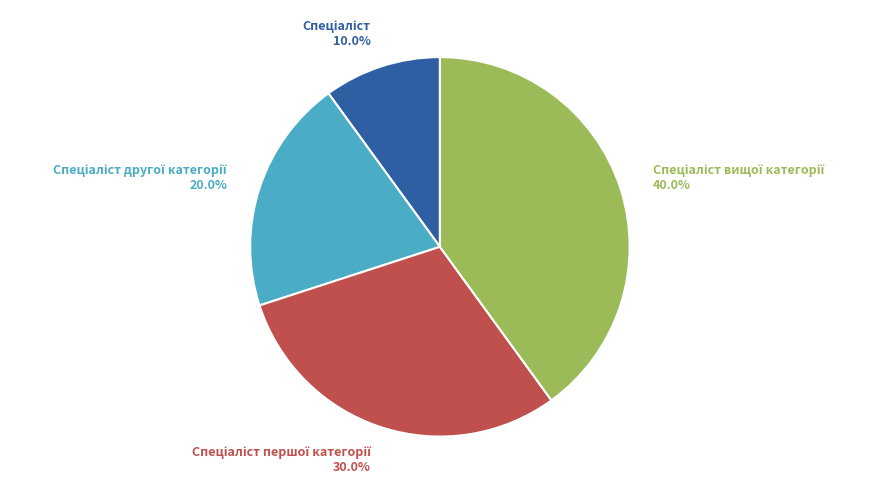

Is there a majority slice in this chart?

No